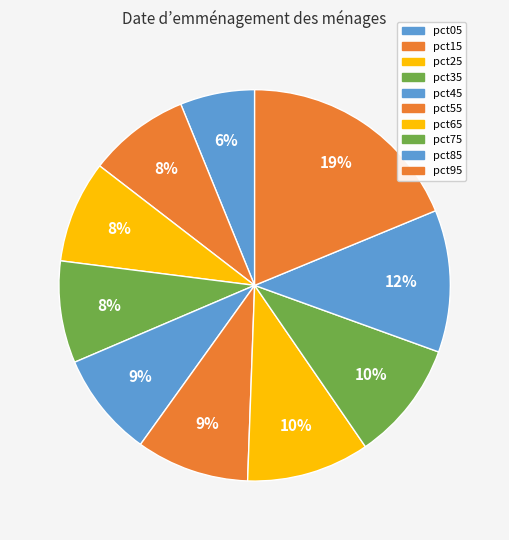

Count the number of slices in the pie.

10